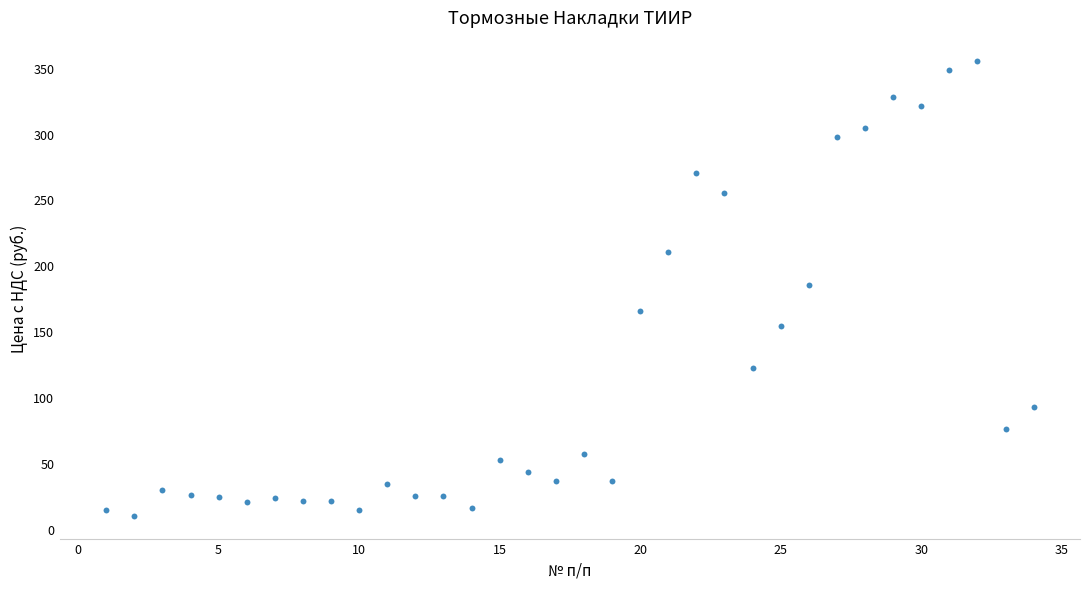

What is the range of Y values (max minus min)?

345.4